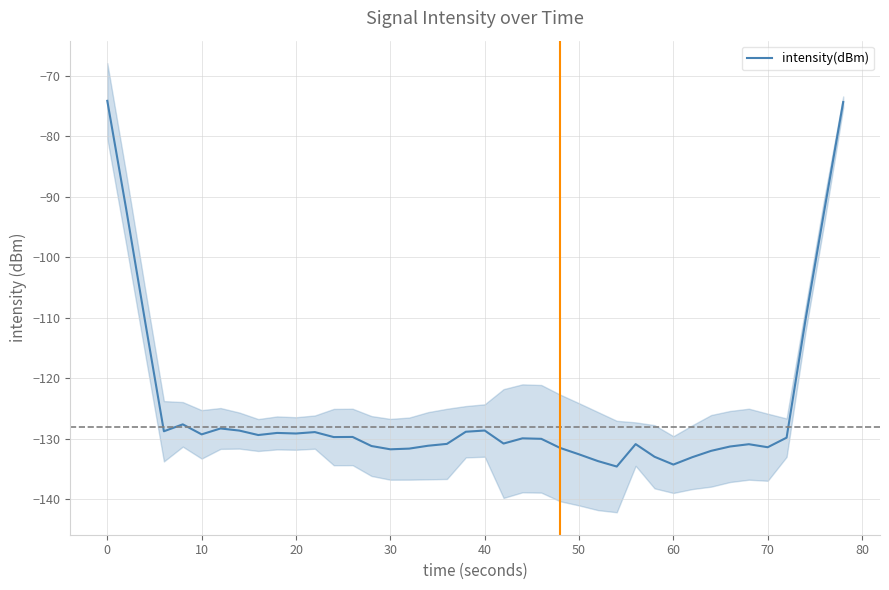

How many points are higher than both their immediate neighbors (excluding endpoints)?

9